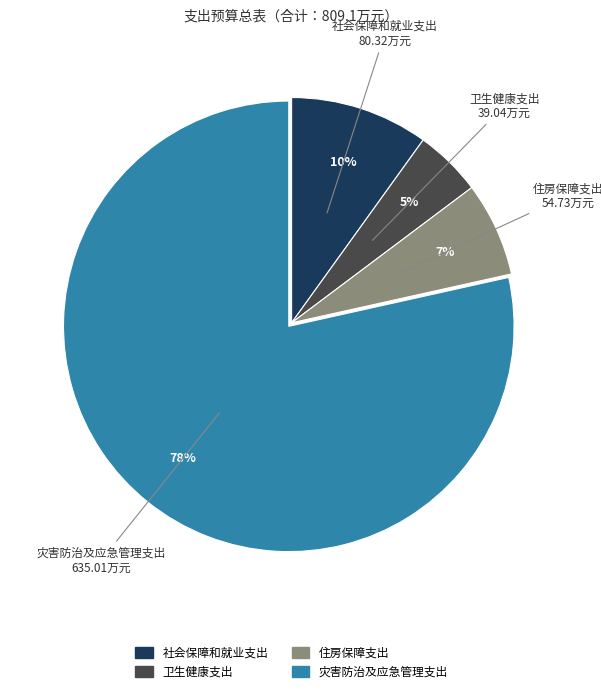

Between 灾害防治及应急管理支出 and 住房保障支出, which is larger?

灾害防治及应急管理支出